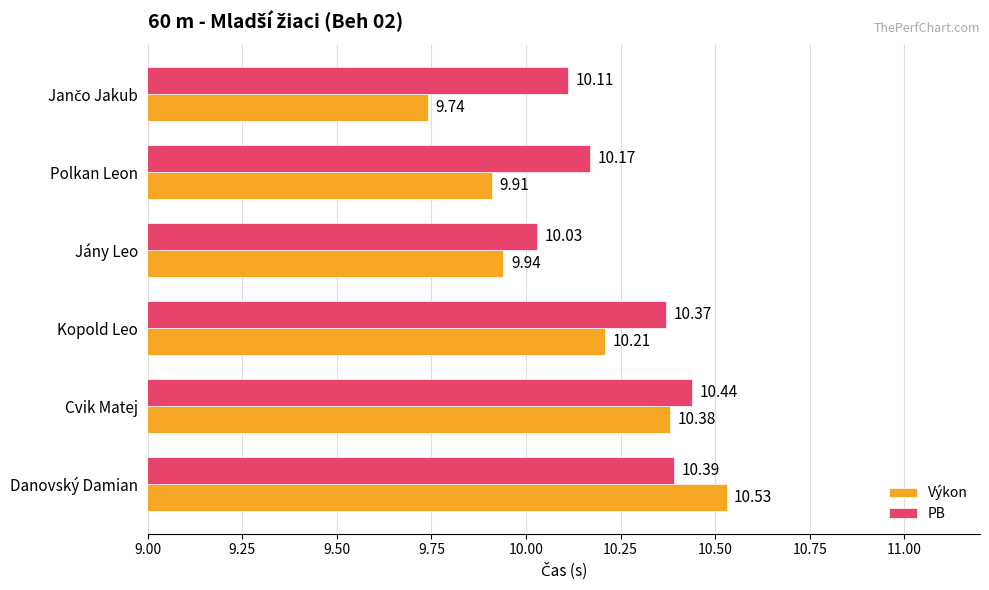

Which category has the highest value in the PB series?

Cvik Matej